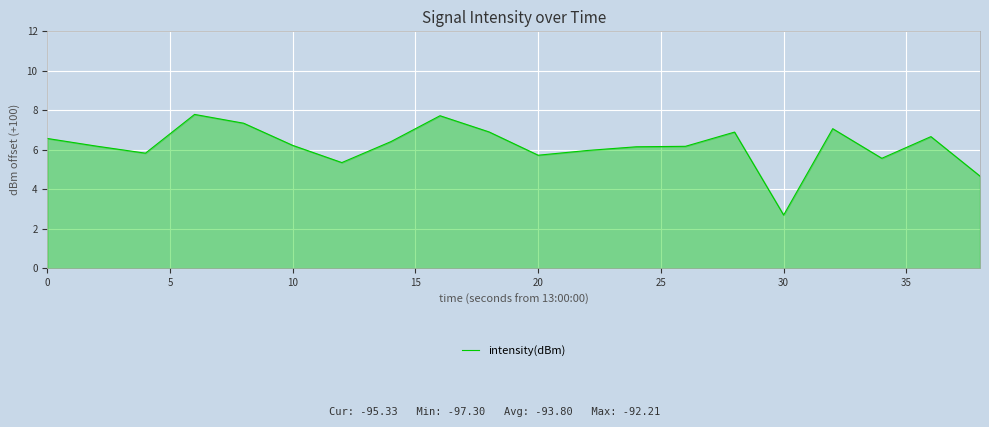

What is the difference between the maximum and minimum values?

5.1